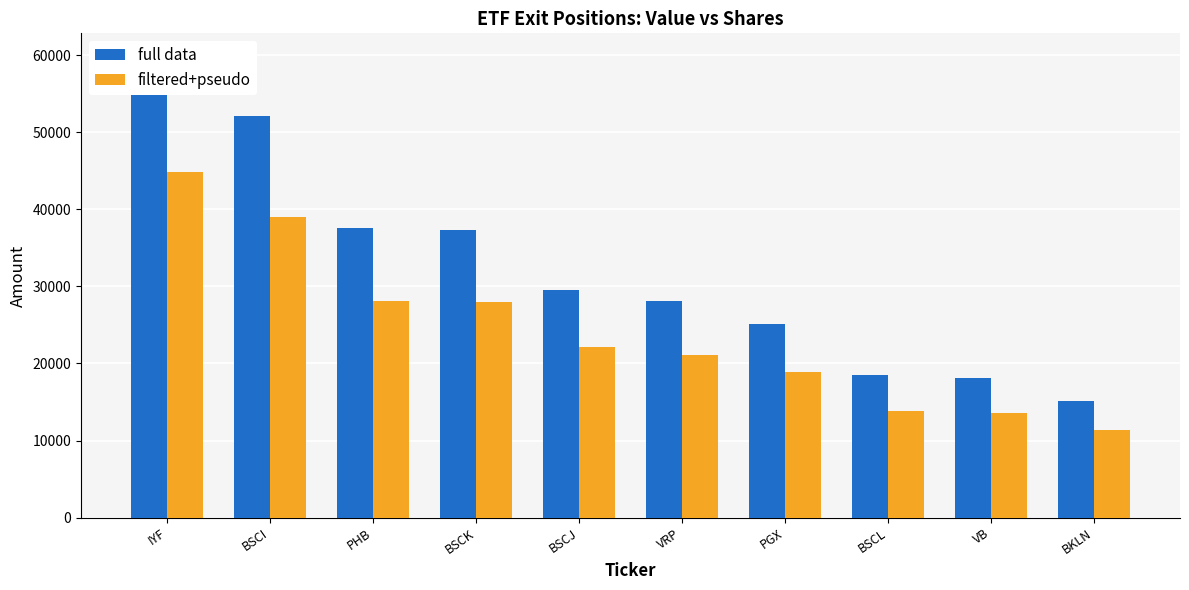

List the series in order of their peak value, lowest first.

filtered+pseudo, full data